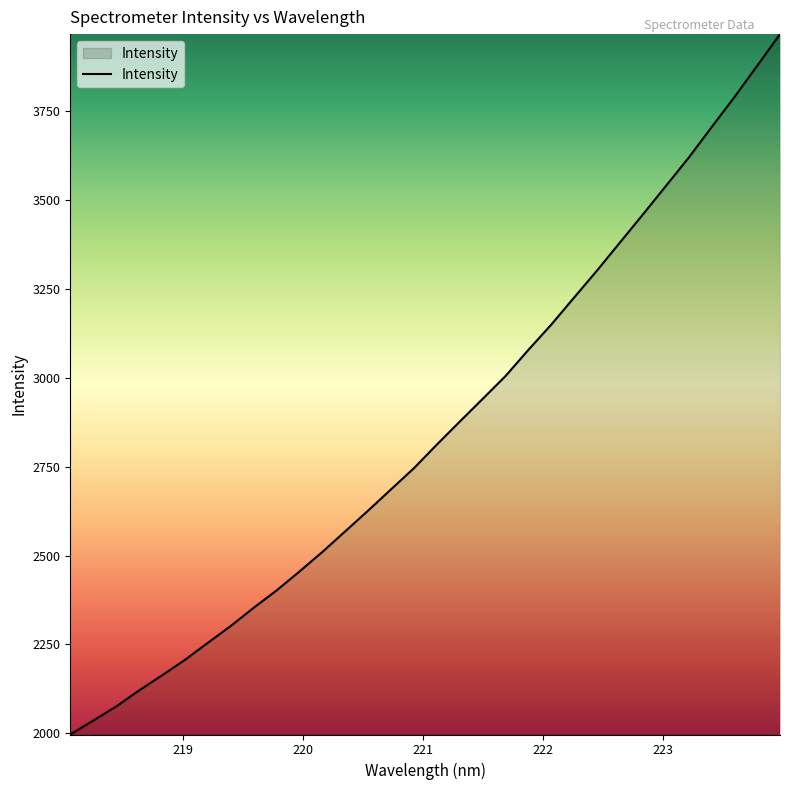

What is the maximum value shown in the chart?

3965.3